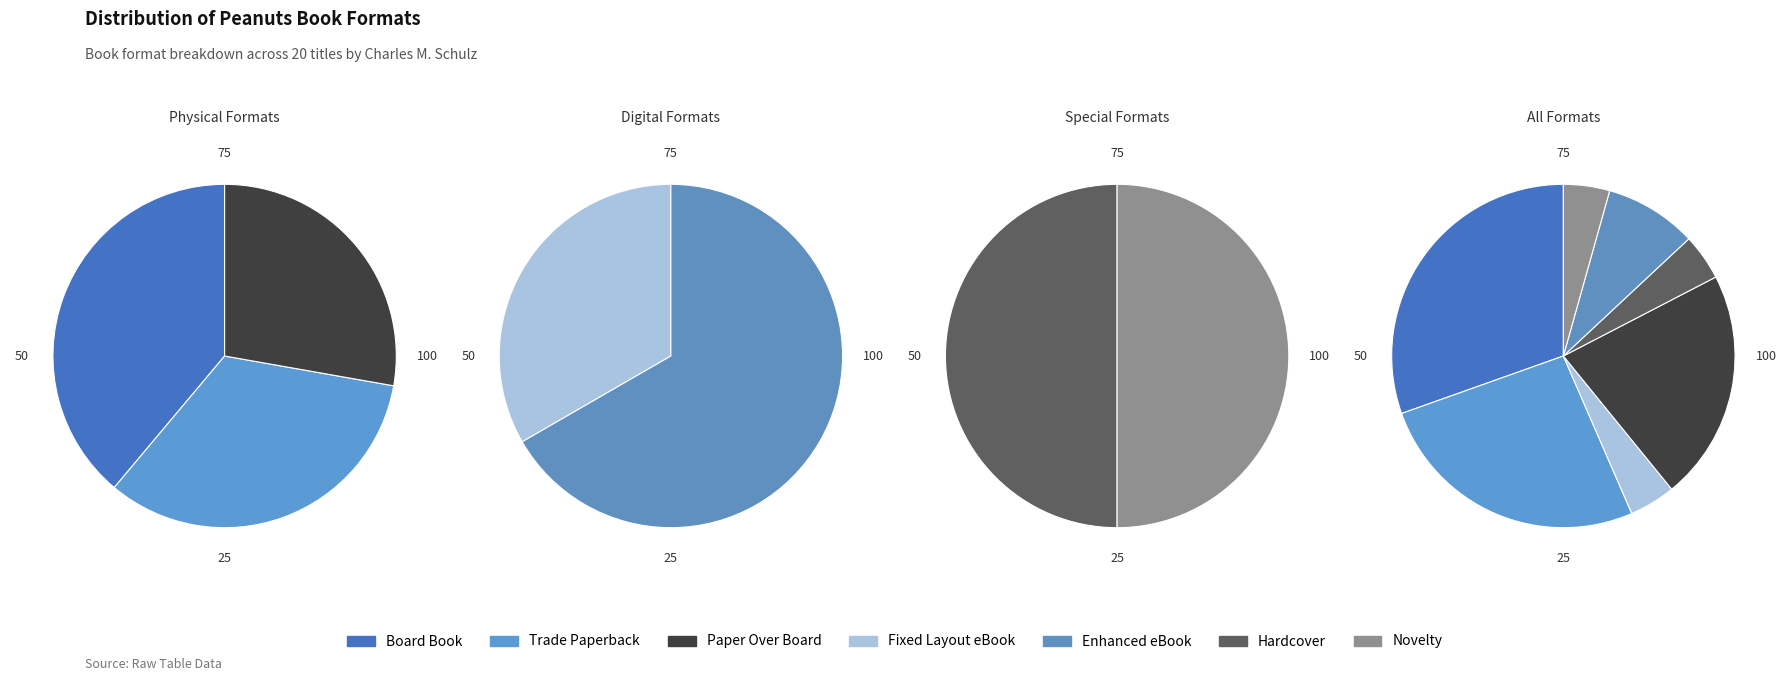

Is Hardcover the majority of the pie?

No